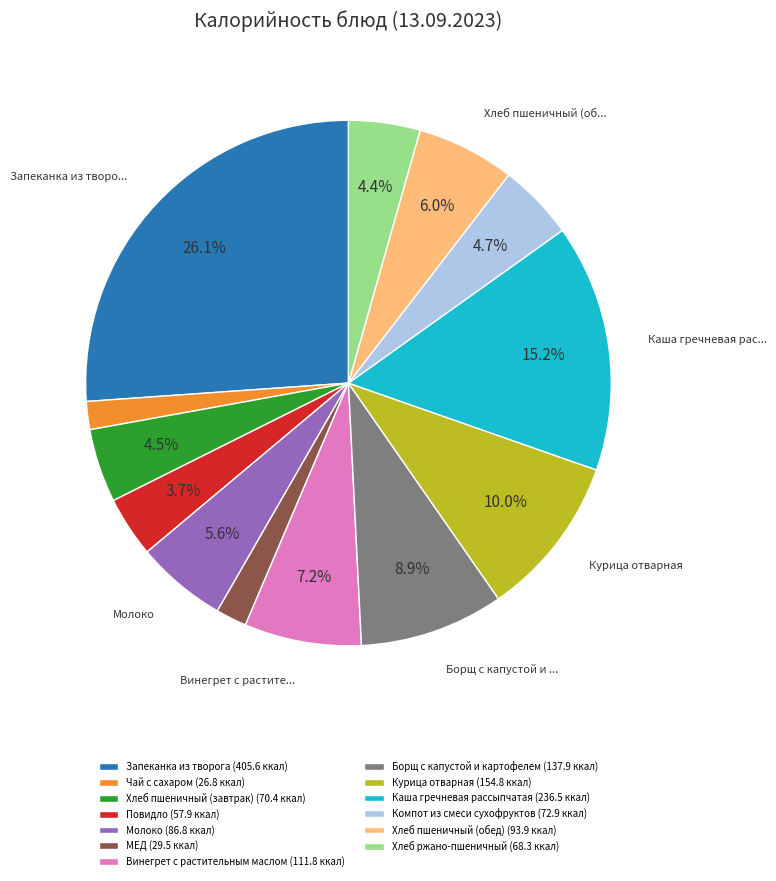

How many segments does this pie chart have?

13